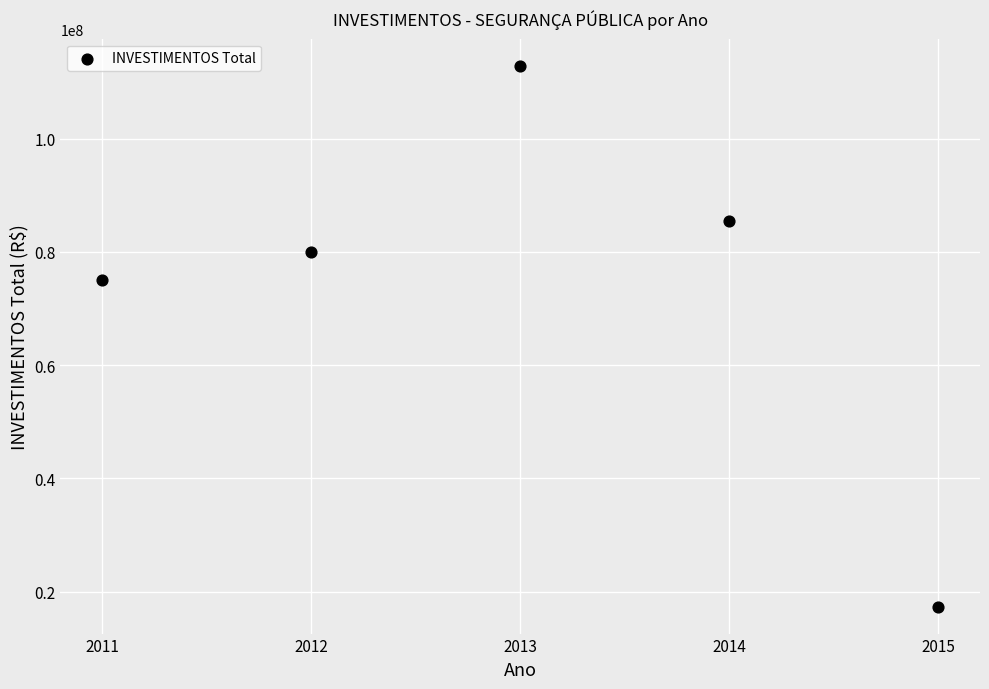

What Y value in the scatter plot is closest to 65116558?

74974005.4